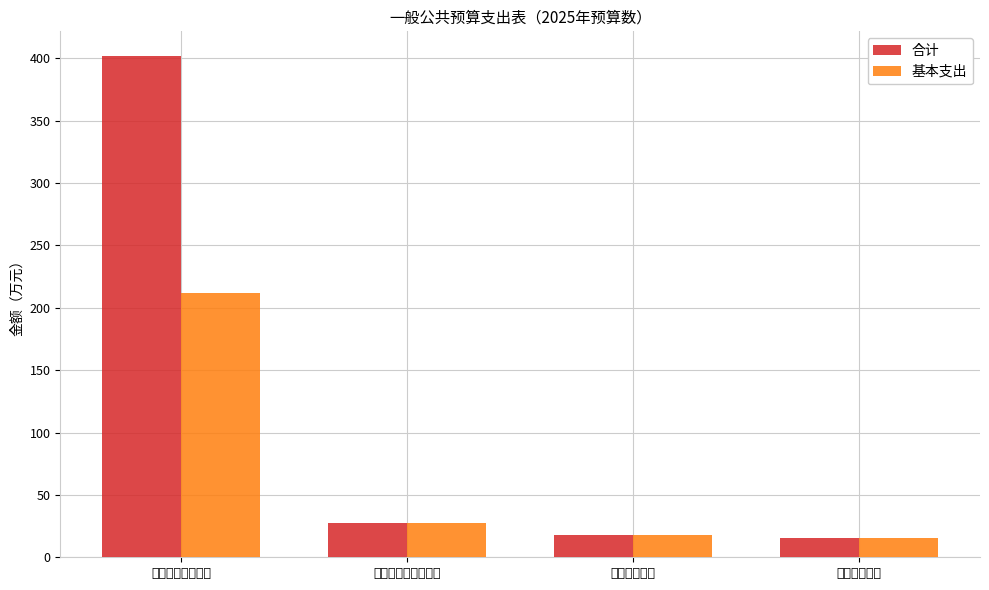

Count the number of data series in this chart.

2